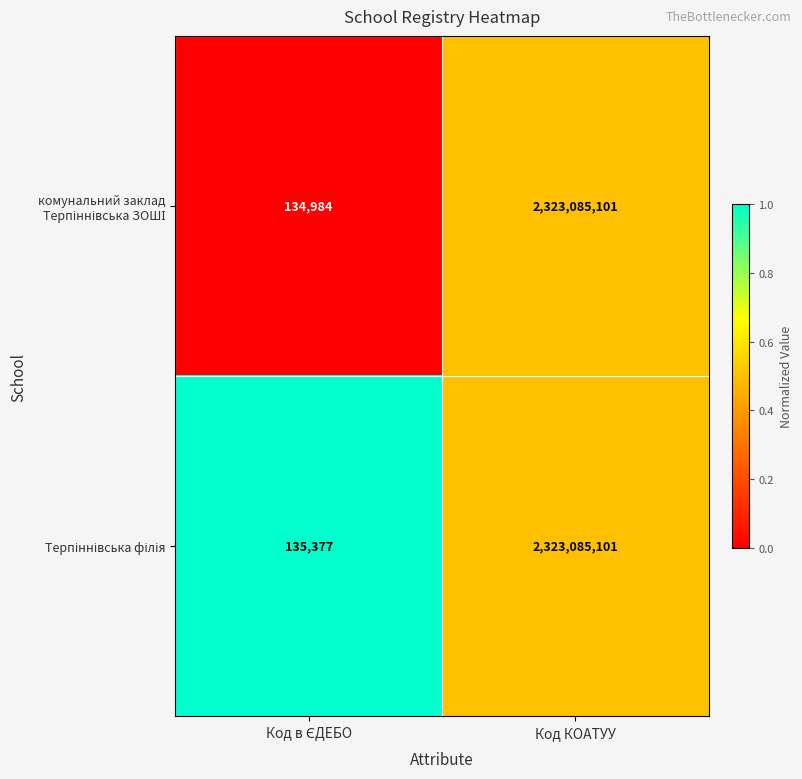

What is the minimum value shown in the chart?

134984